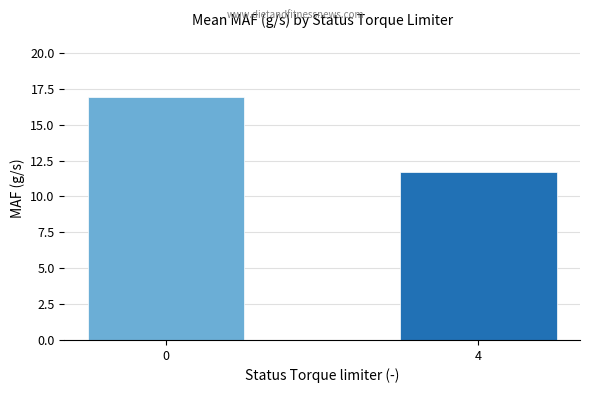

What is the minimum value shown in the chart?

11.7